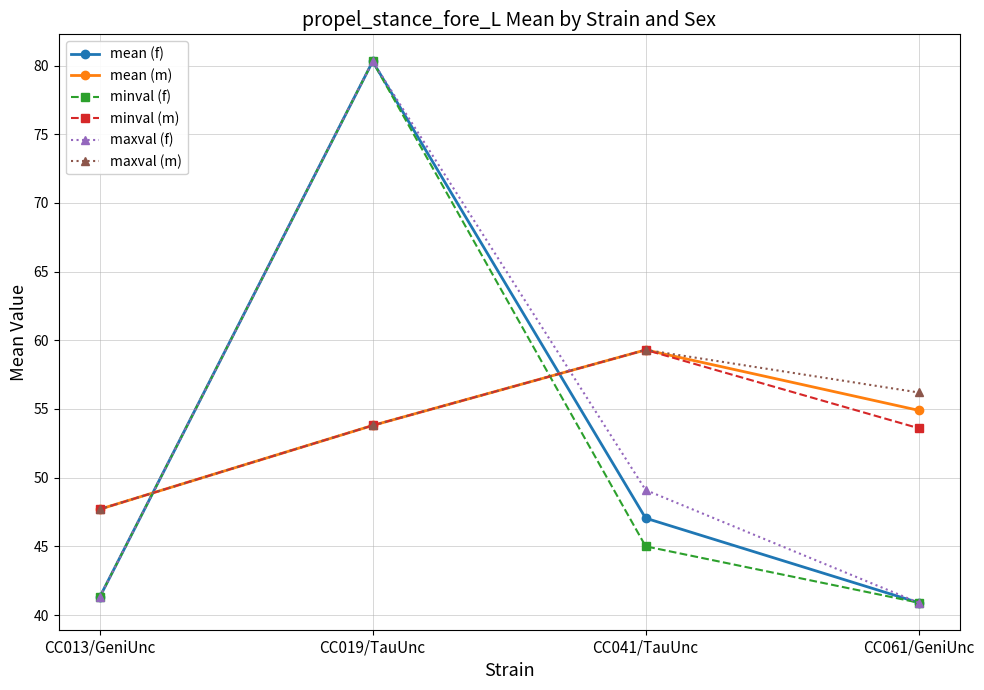

What is the label of the 4th point from the left?

CC061/GeniUnc